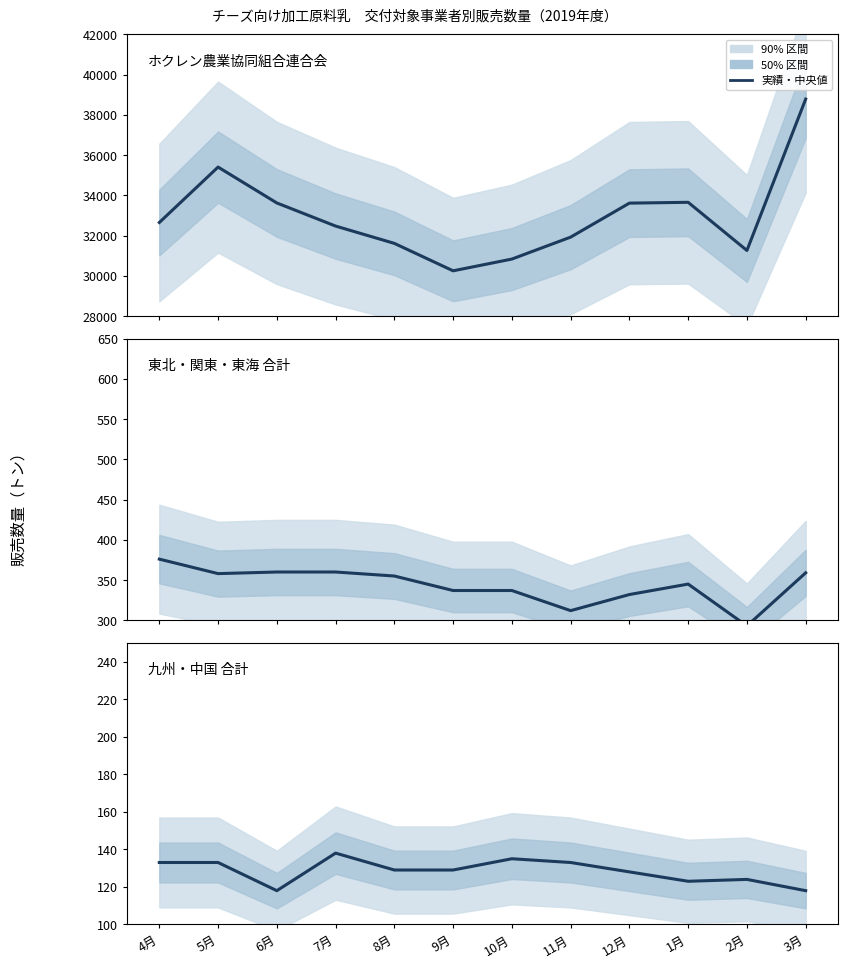

What is the difference between the maximum and minimum values in the 東北・関東・東海 合計 series?

83